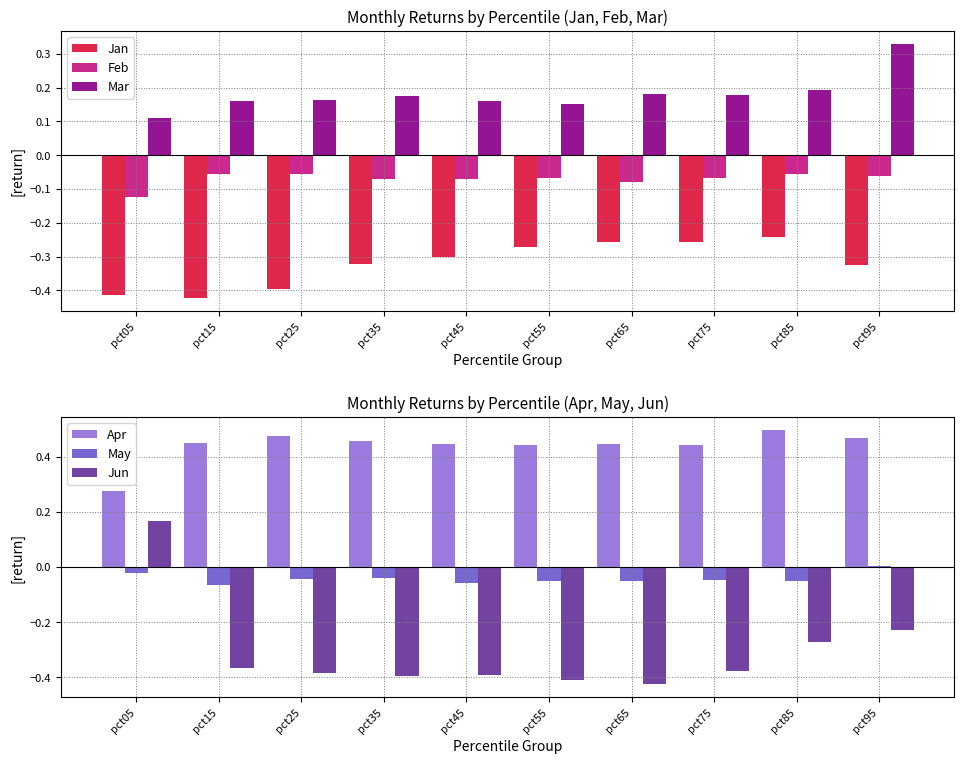

How many bars are there in total?

60